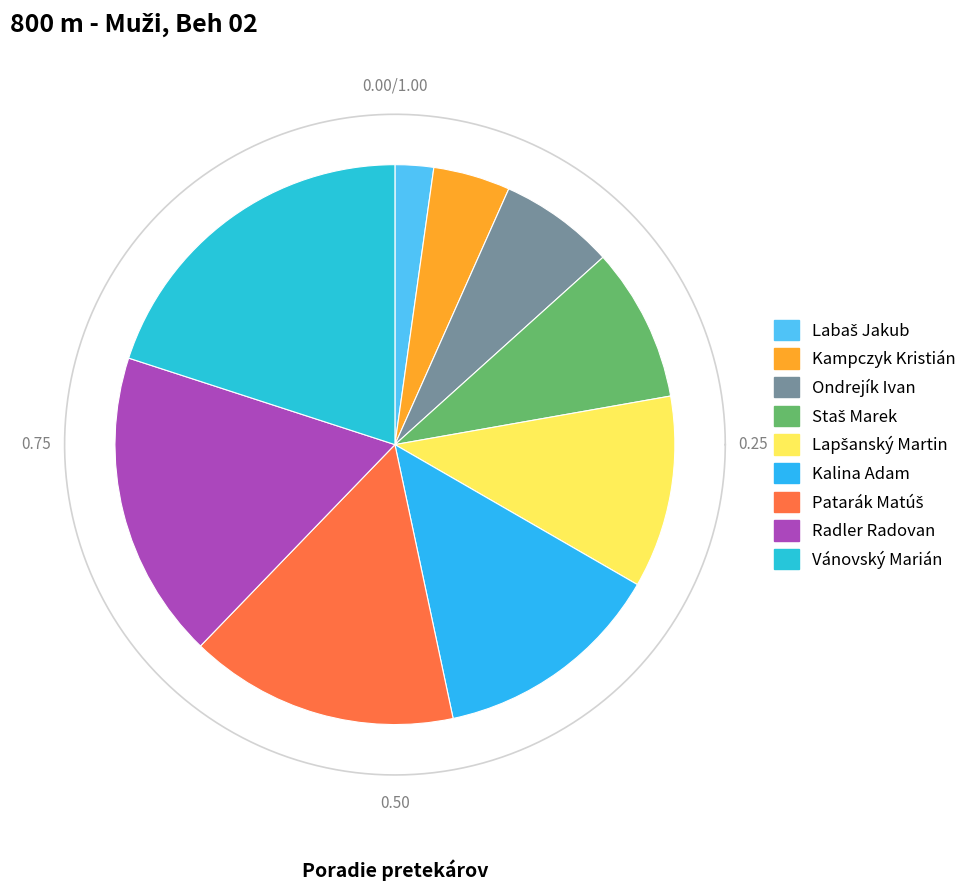

Combined, do Patarák Matúš and Vánovský Marián account for over 50%?

No